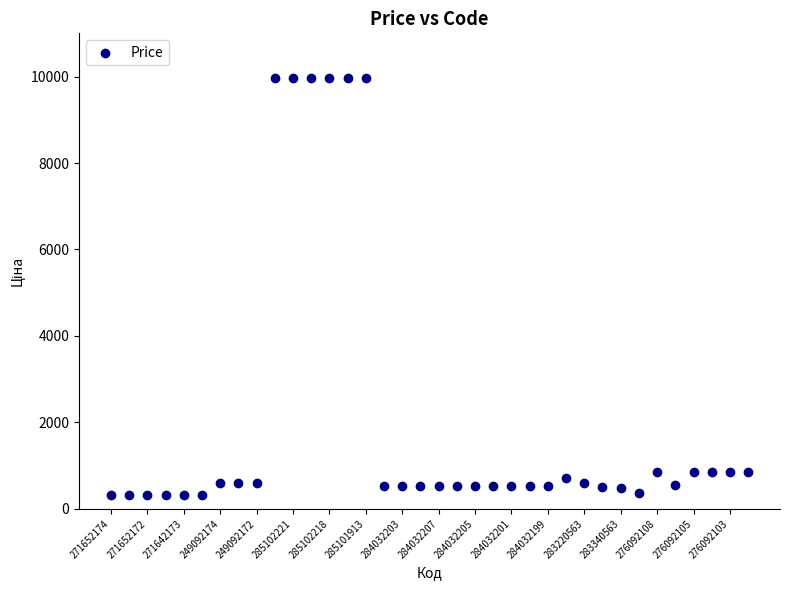

What is the range of Y values (max minus min)?

9664.7